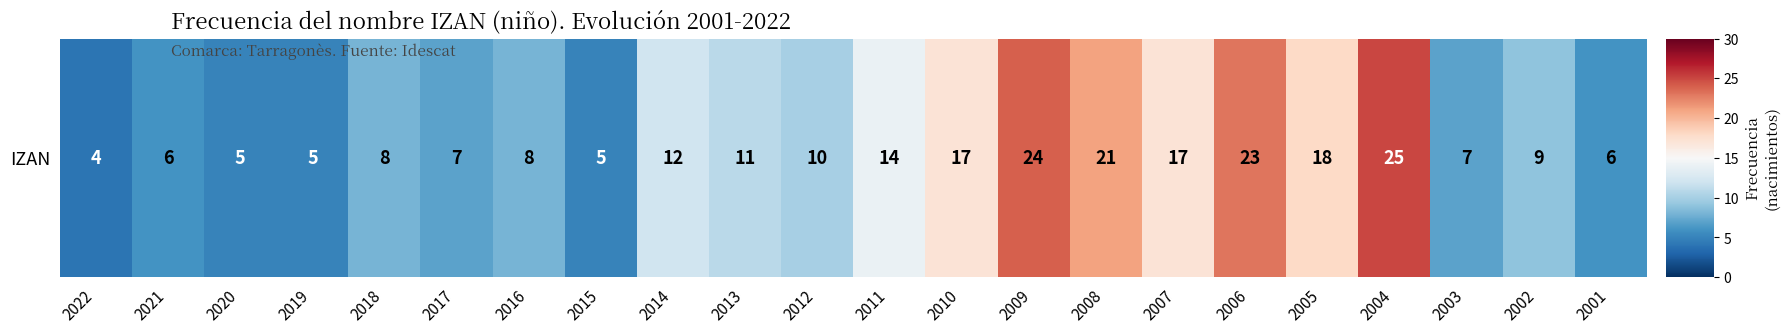

Reading right to left, extract all data points from this chart.

2001=6	2002=9	2003=7	2004=25	2005=18	2006=23	2007=17	2008=21	2009=24	2010=17	2011=14	2012=10	2013=11	2014=12	2015=5	2016=8	2017=7	2018=8	2019=5	2020=5	2021=6	2022=4